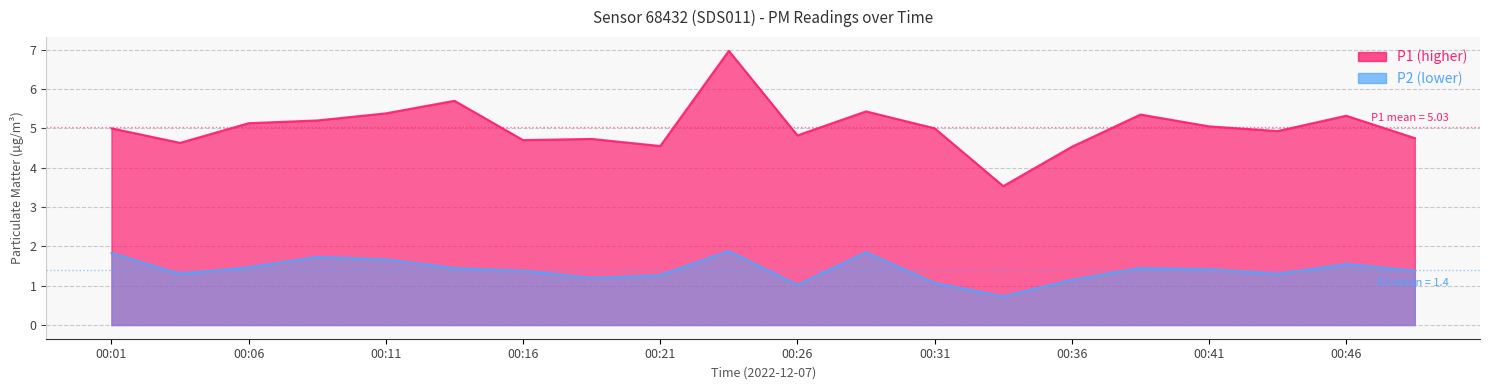

What is the difference between the highest and lowest values at 00:14?

4.2